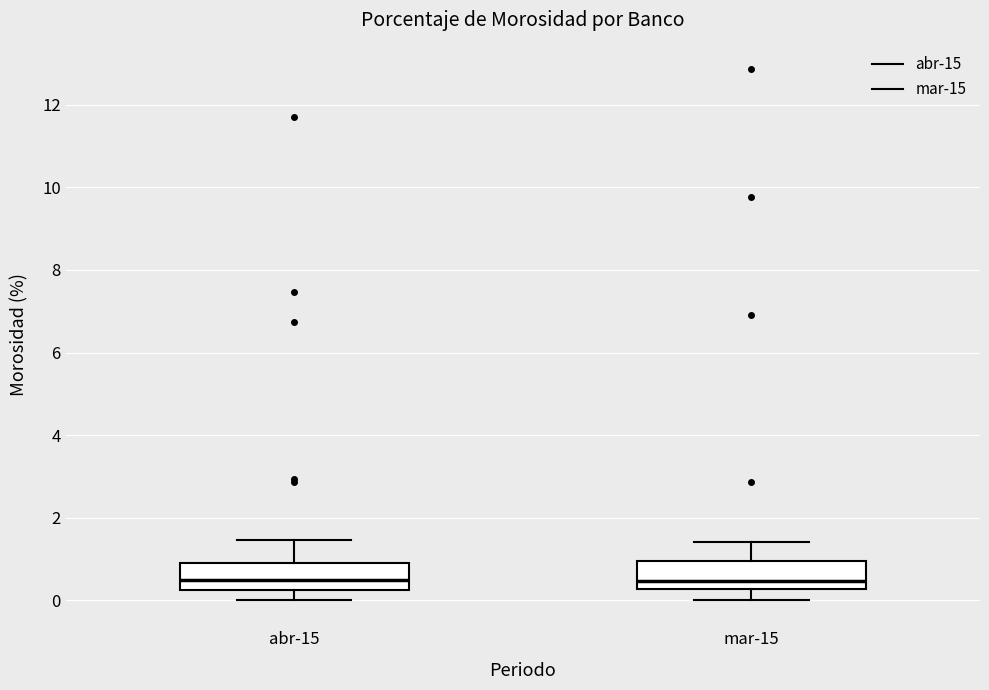

Where is the upper edge of the box for mar-15 on the y-axis? The values are not printed on the chart, so give them approximately, as read against the axis.

1.0